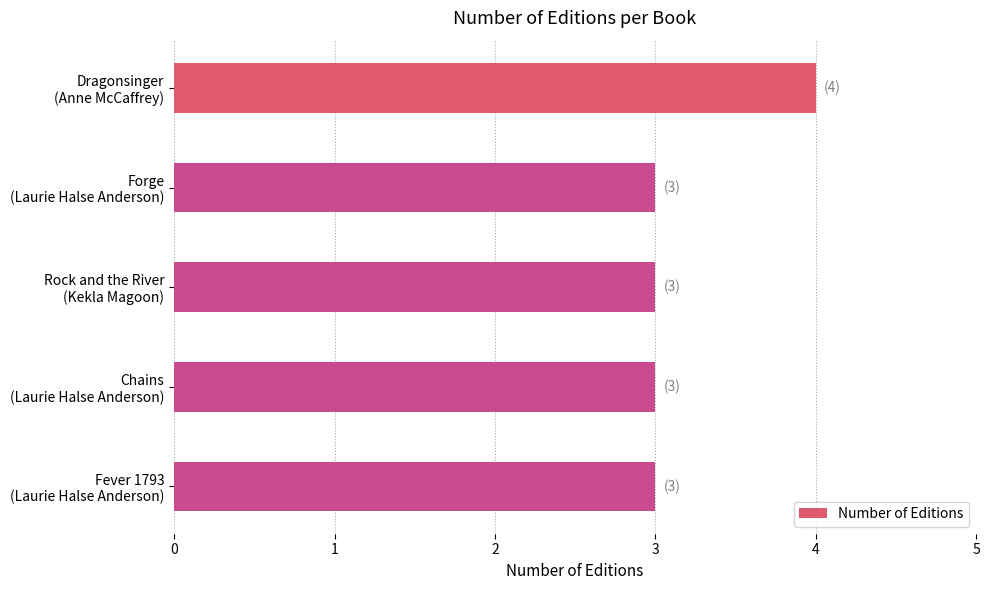

What is the maximum value shown in the chart?

4